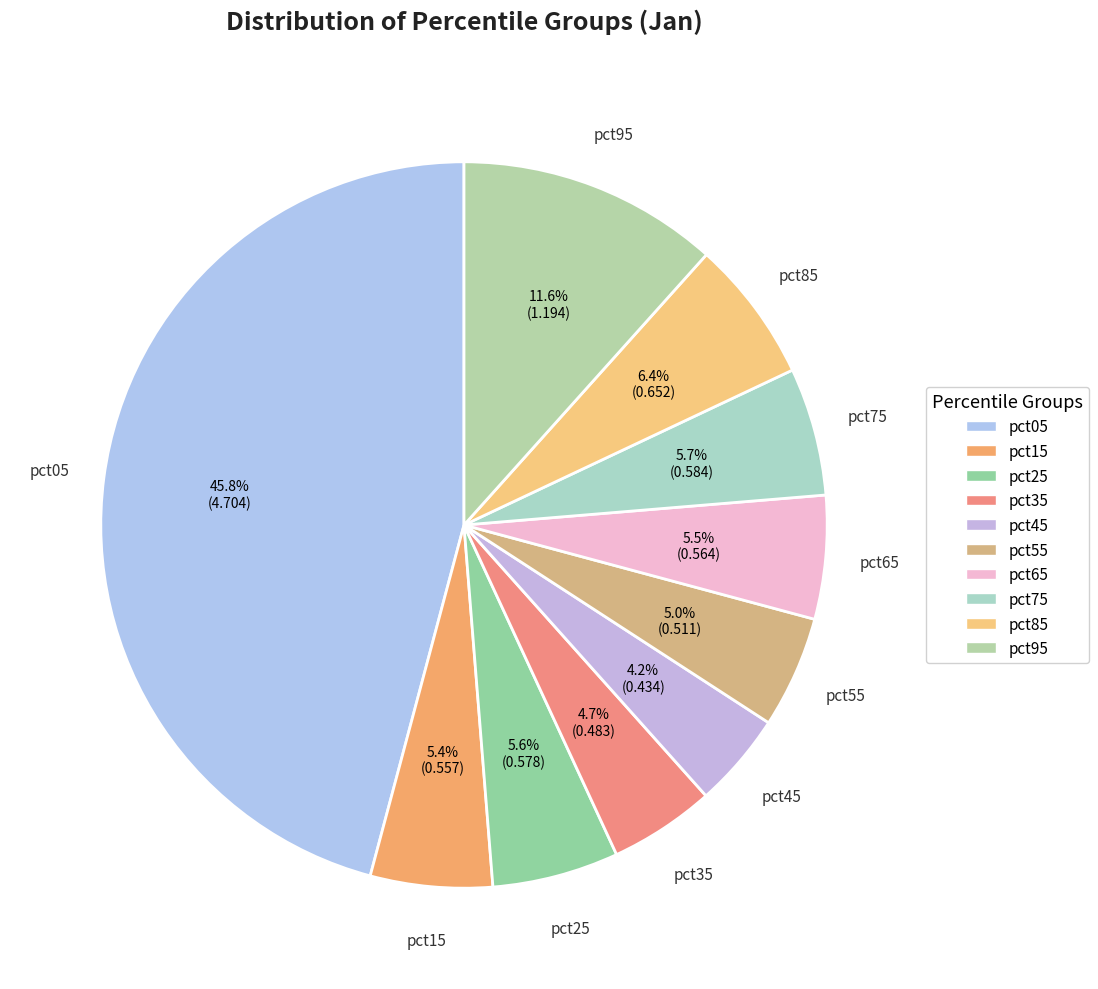

To the nearest percent, what is the difference between the largest and smallest slice percentages?

42%